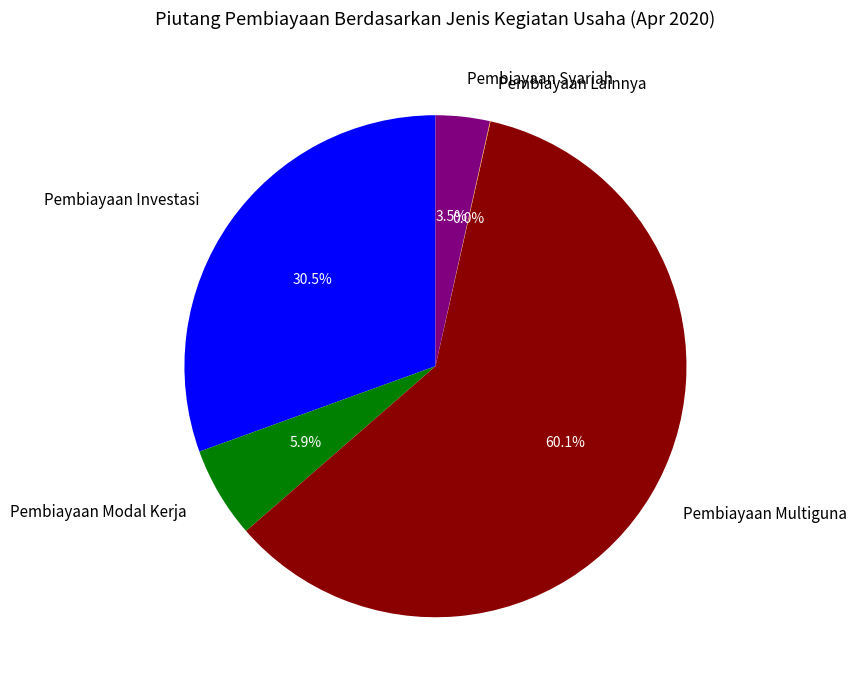

Between Pembiayaan Investasi and Pembiayaan Modal Kerja, which is larger?

Pembiayaan Investasi